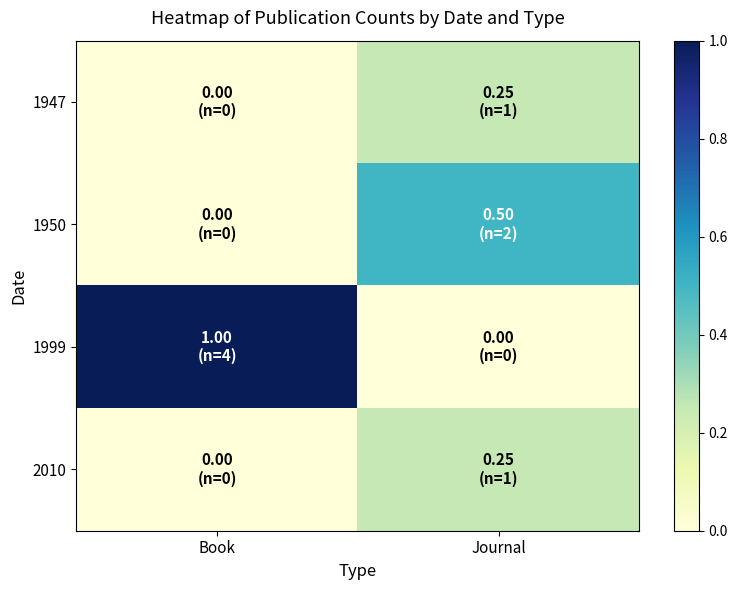

Which category has the highest value across all series?

Book